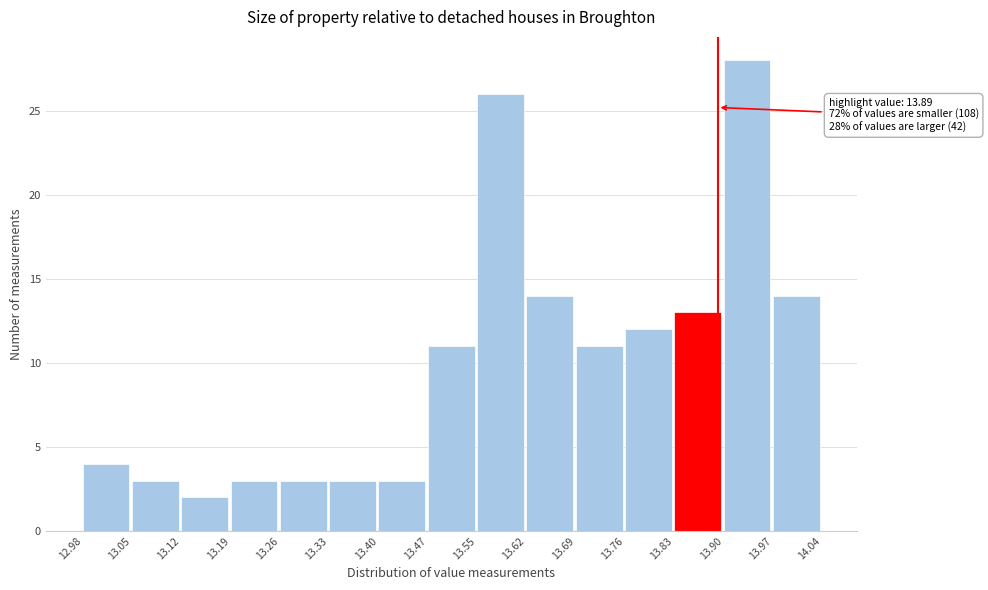

Which range on the x-axis has the tallest bar?

13.90 to 13.97